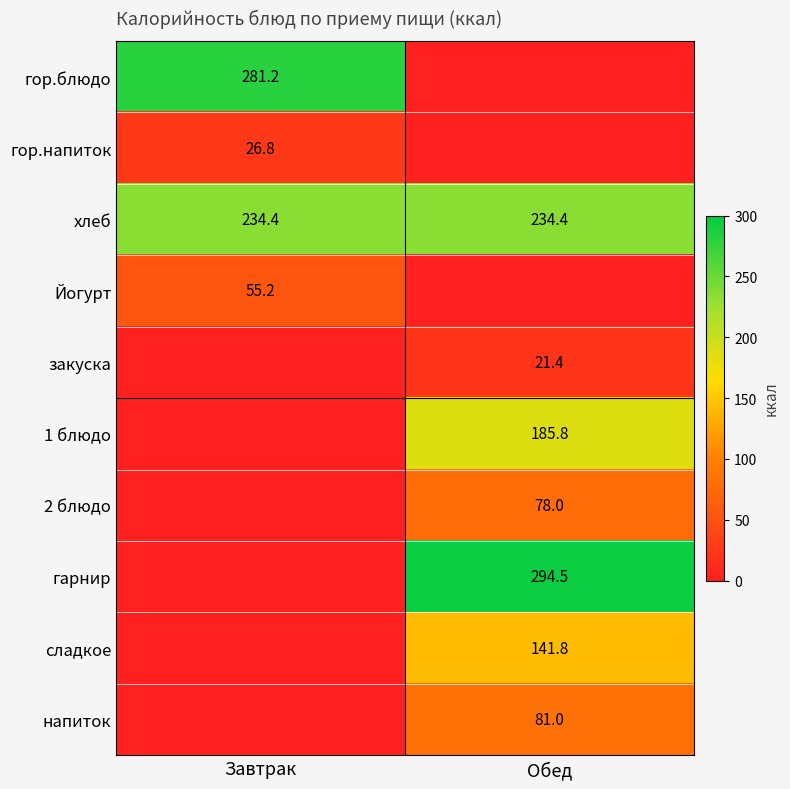

What value does the хлеб series have at Завтрак?

234.4